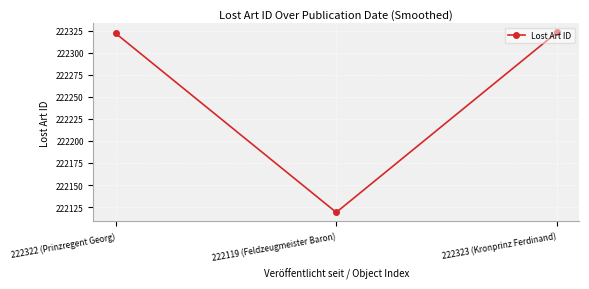

Does the chart display data point markers on the line(s)?

Yes